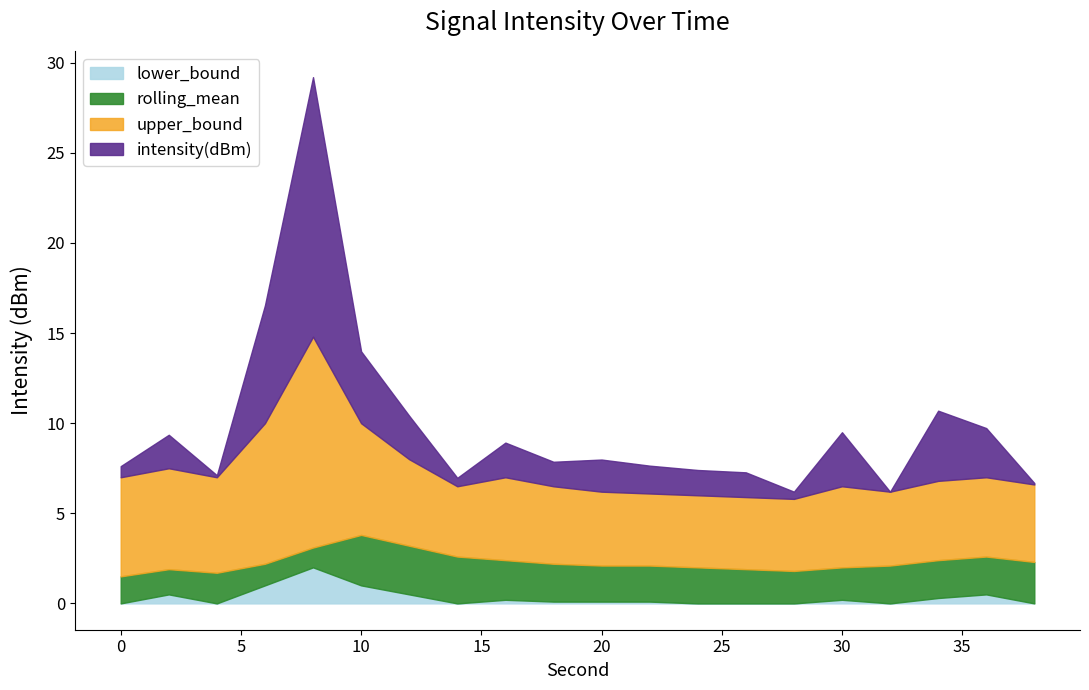

What are all the series names shown in the legend?

lower_bound, rolling_mean, upper_bound, intensity(dBm)